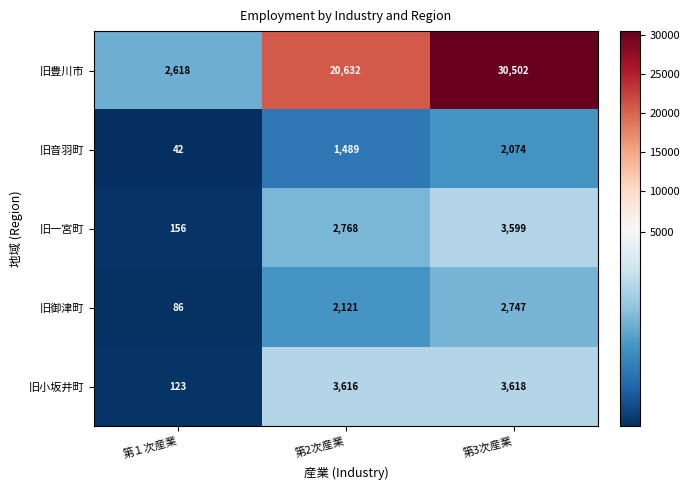

What is the sum of the 旧御津町 values at 第3次産業 and 第１次産業?

2833